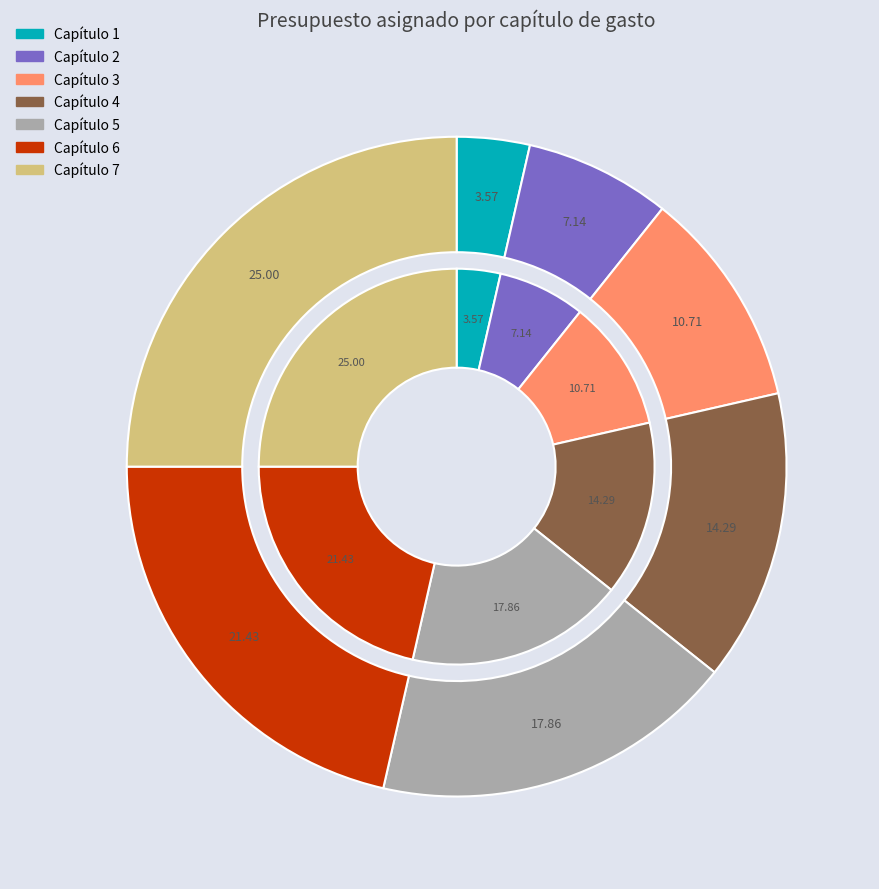

What percentage is NOT represented by Capítulo 7?

75.0%